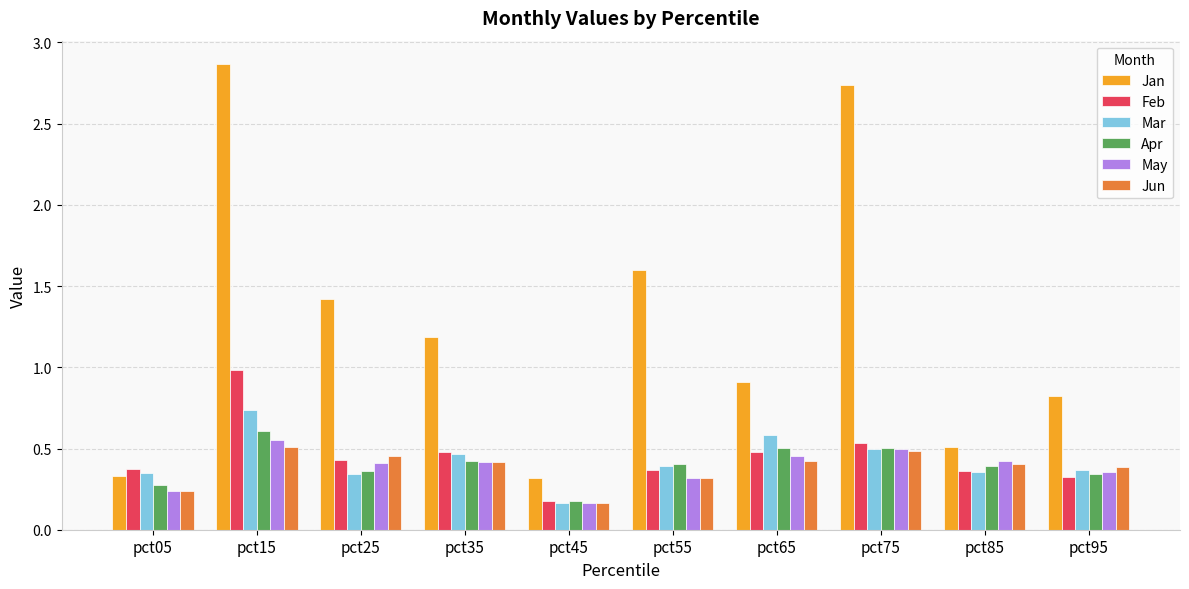

At which label does Feb reach its peak?

pct15